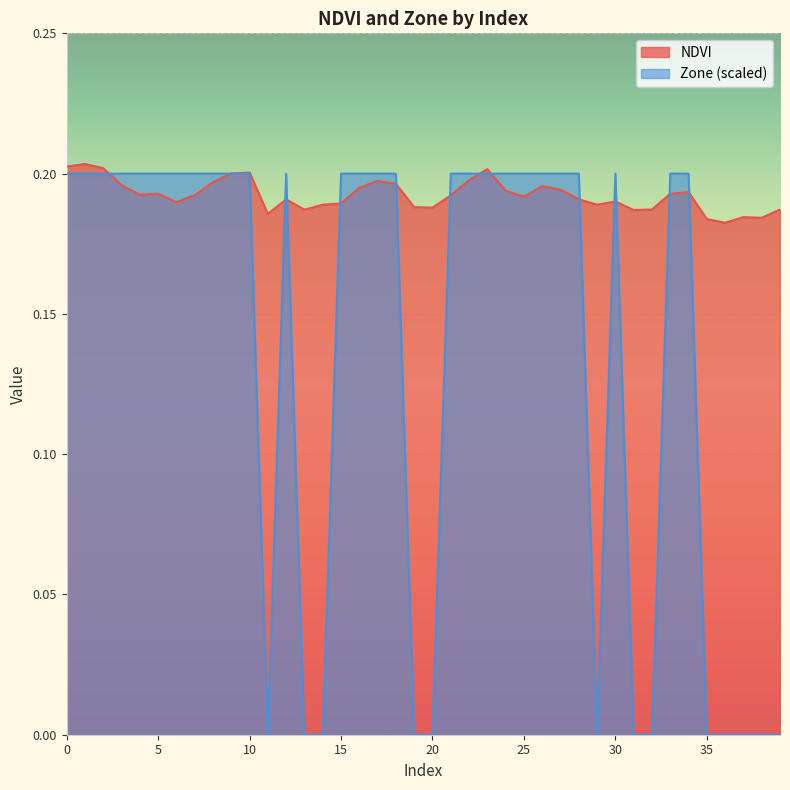

Is the value of NDVI at 24 greater than the value of Zone at 9?

No